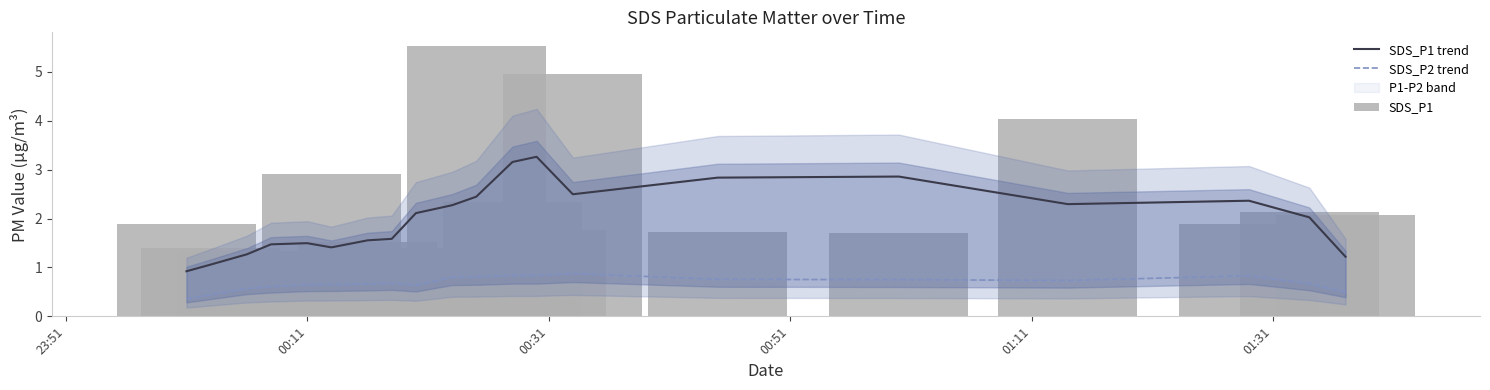

Reading right to left, list all the values displayed in this chart.

SDS_P1 trend: 1.2	2.0	2.4	2.3	2.9	2.8	2.5	3.3	3.2	2.4	2.3	2.1	1.6	1.6	1.4	1.5	1.5	1.3	1.1	0.9
SDS_P2 trend: 0.5	0.7	0.8	0.7	0.8	0.8	0.9	0.8	0.8	0.8	0.8	0.6	0.7	0.7	0.6	0.6	0.6	0.6	0.4	0.4
SDS_P1: 2.1	2.1	1.9	4.0	1.7	1.7	5.0	1.8	2.3	5.5	1.2	1.4	0.9	1.5	2.9	1.1	0.7	1.3	1.4	1.9